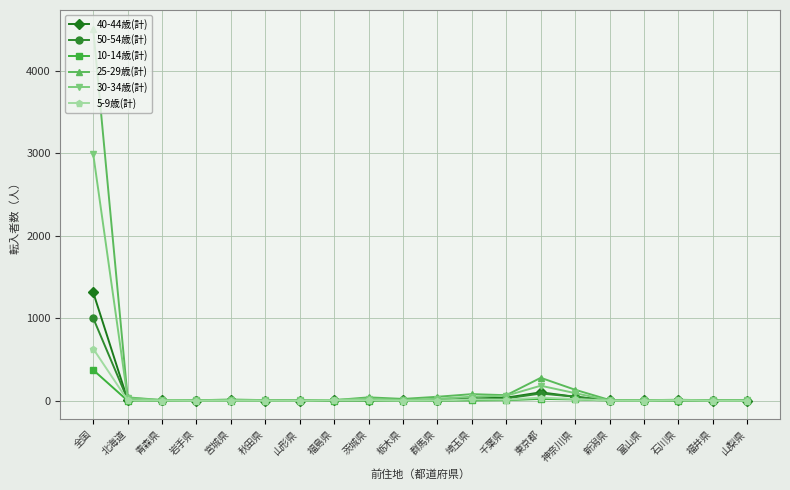

What is the value of the 40-44歳(計) point at the 3rd from the left?

3